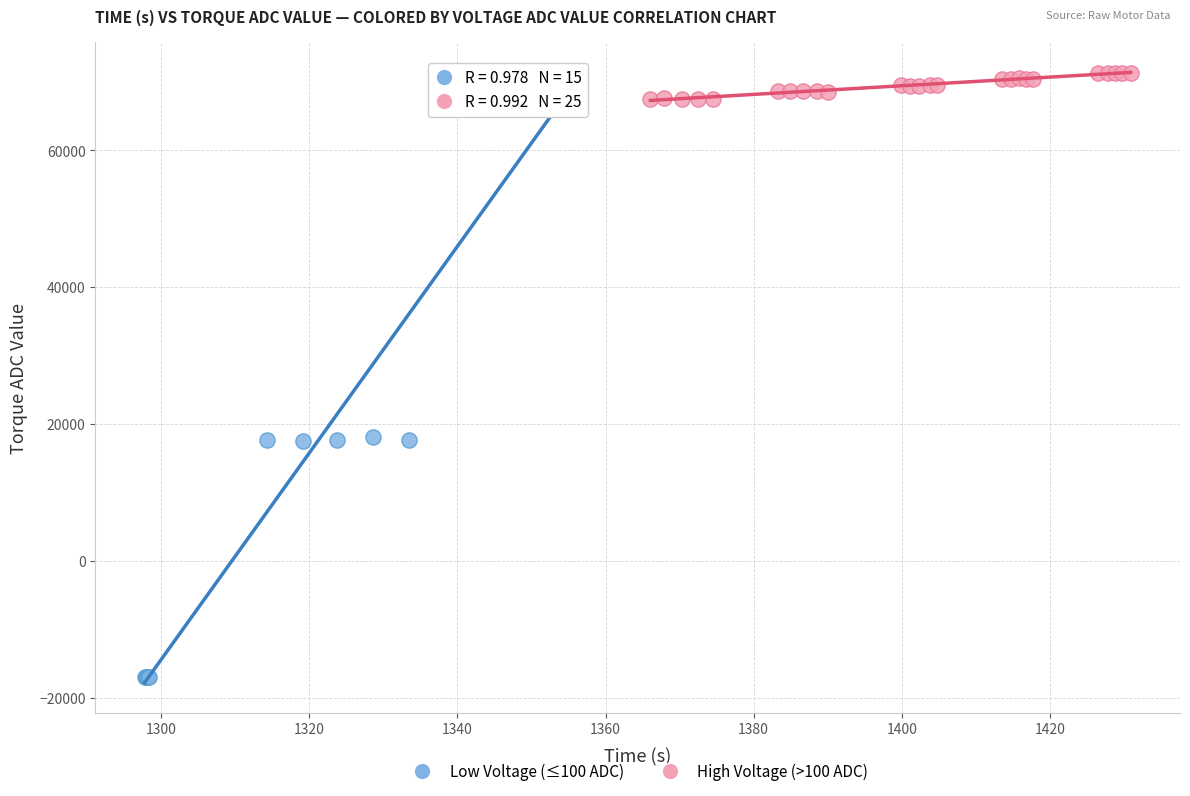

Which series reaches the maximum Y coordinate?

High Voltage (>100 ADC)